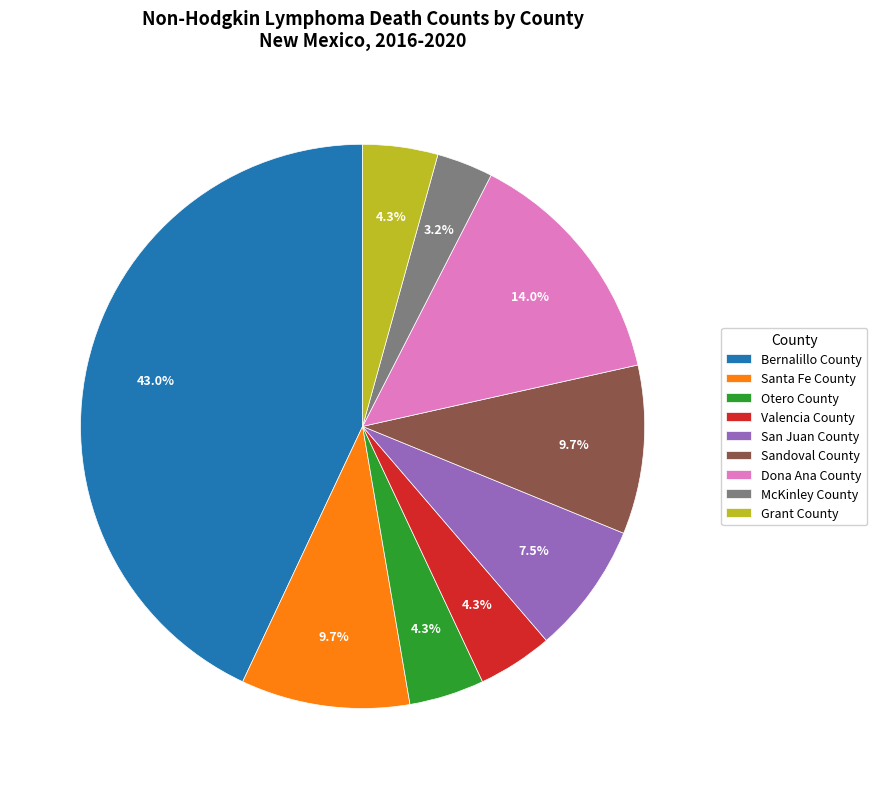

Is it true that Dona Ana County is 20% of the pie?

False